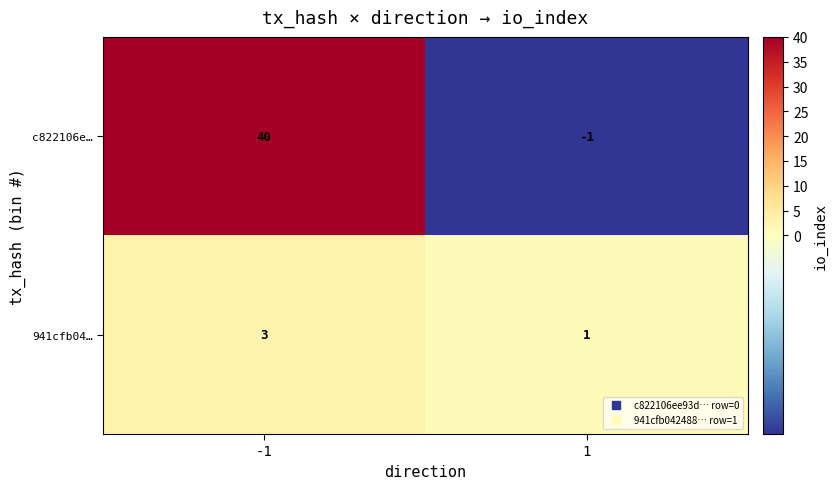

What is the sum of the c822106e… values at -1 and 1?

39